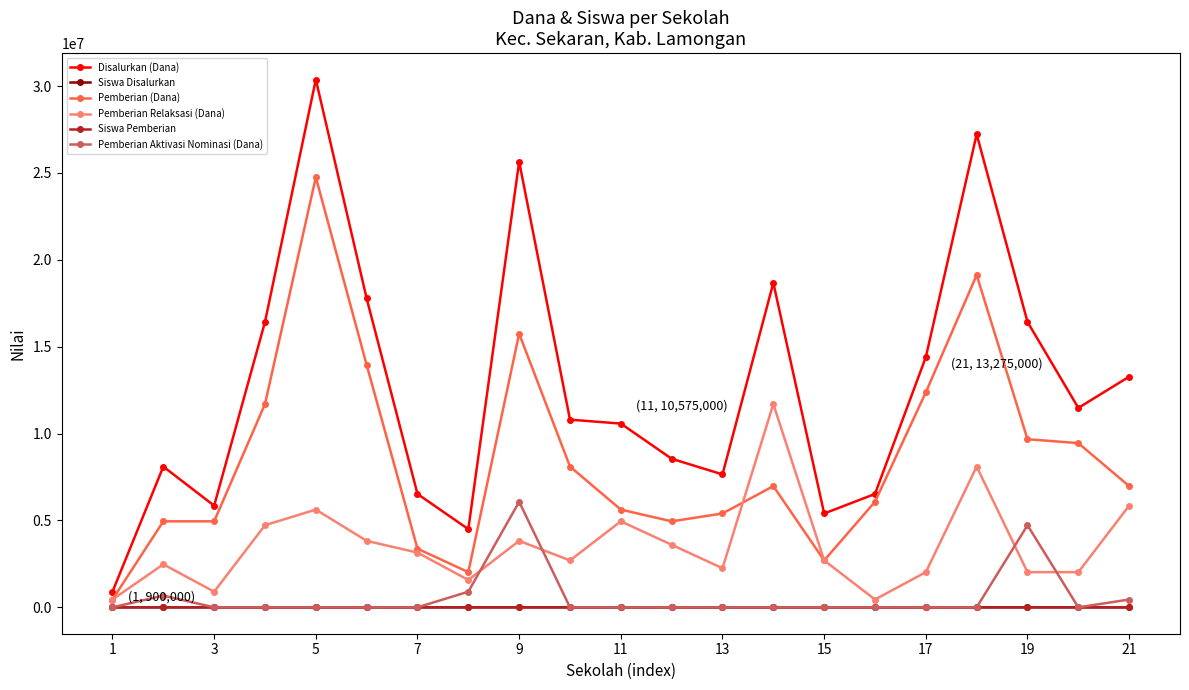

How many categories are shown in the chart?

21